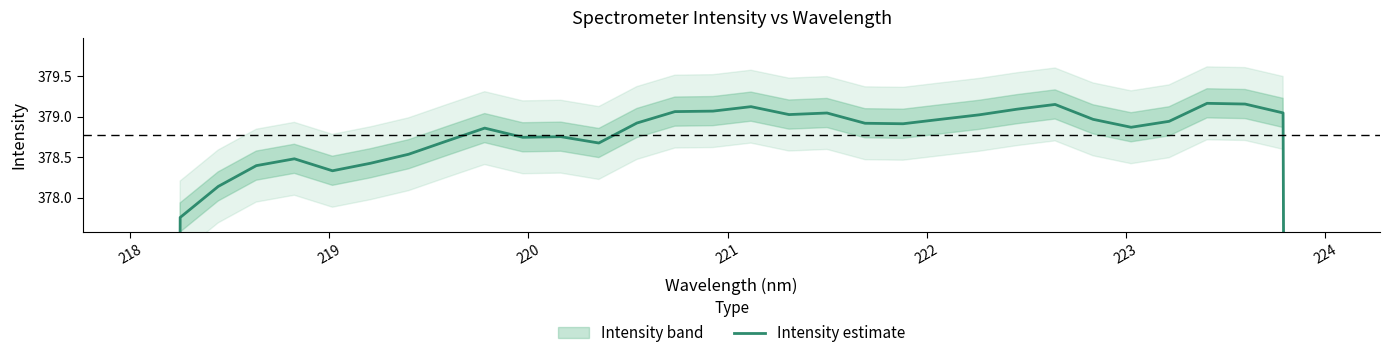

How many points are lower than both their immediate neighbors (excluding endpoints)?

6